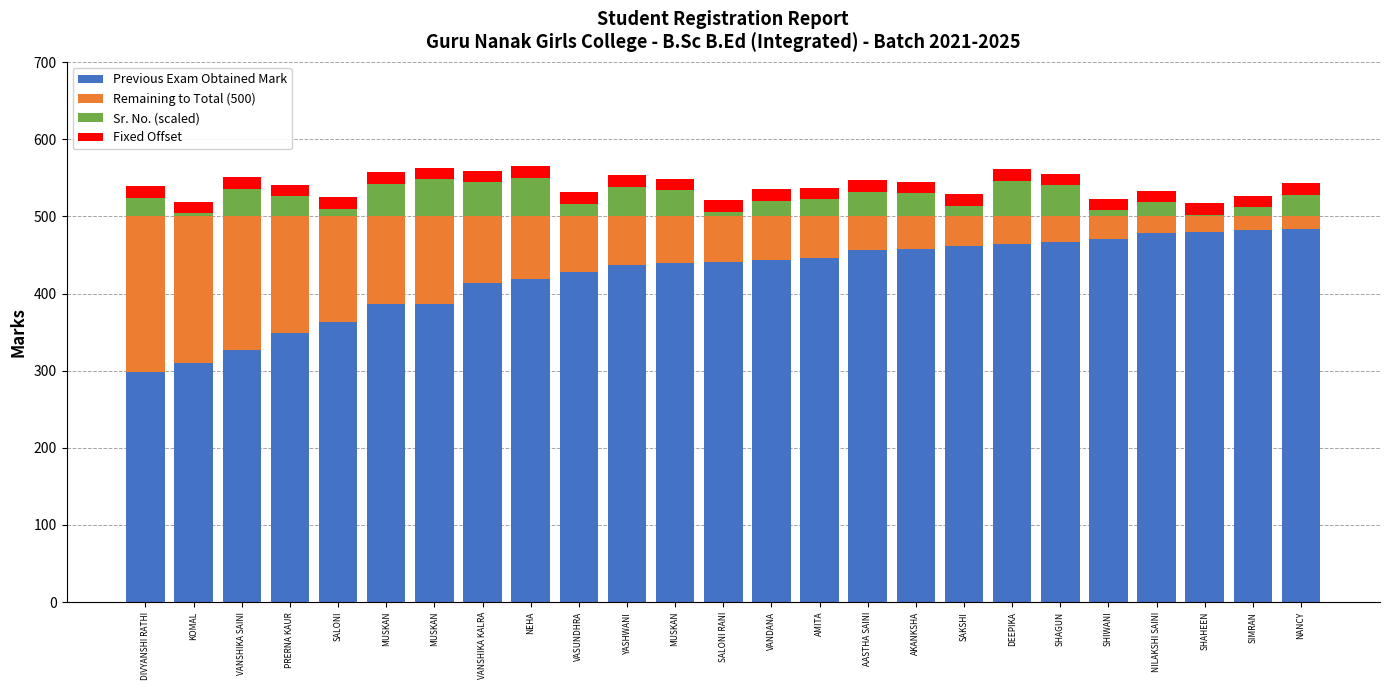

At how many categories does at least one series exceed 77?

25